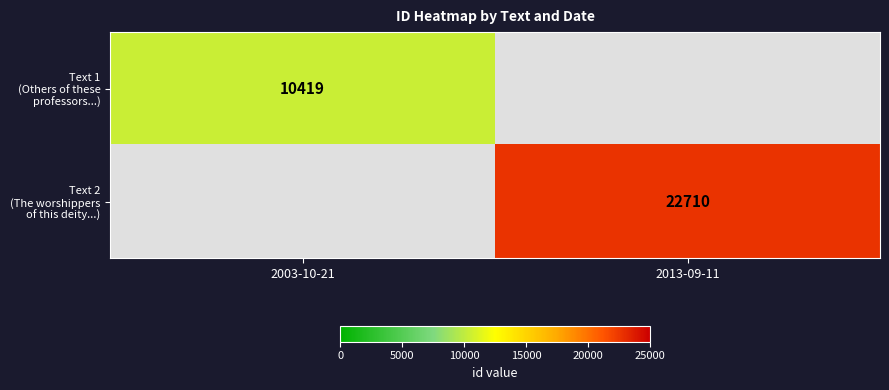

Rank the categories by Text 2 (The worshippers of this deity...) value from highest to lowest.

2003-10-21, 2013-09-11